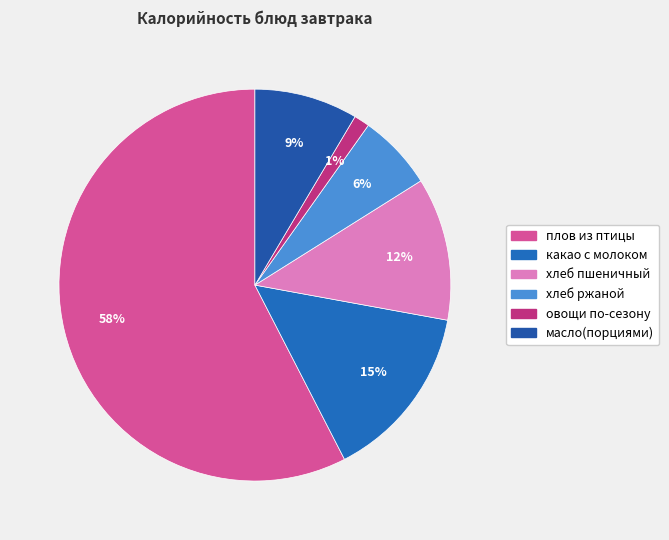

To the nearest percent, what is the combined percentage of хлеб пшеничный and какао с молоком?

26%